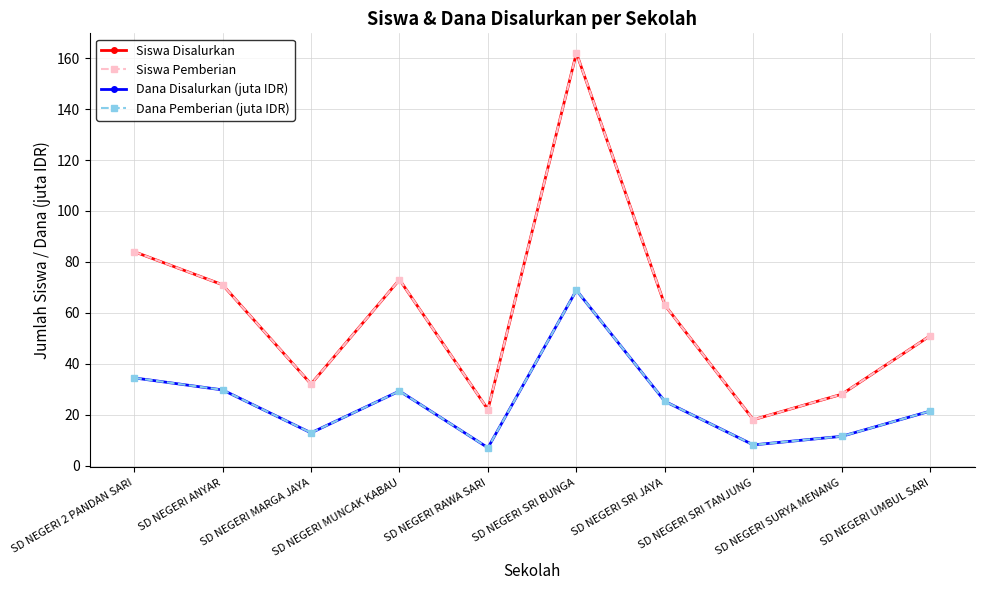

What is the value of the Siswa Disalurkan point at the 6th from the left?

162.0